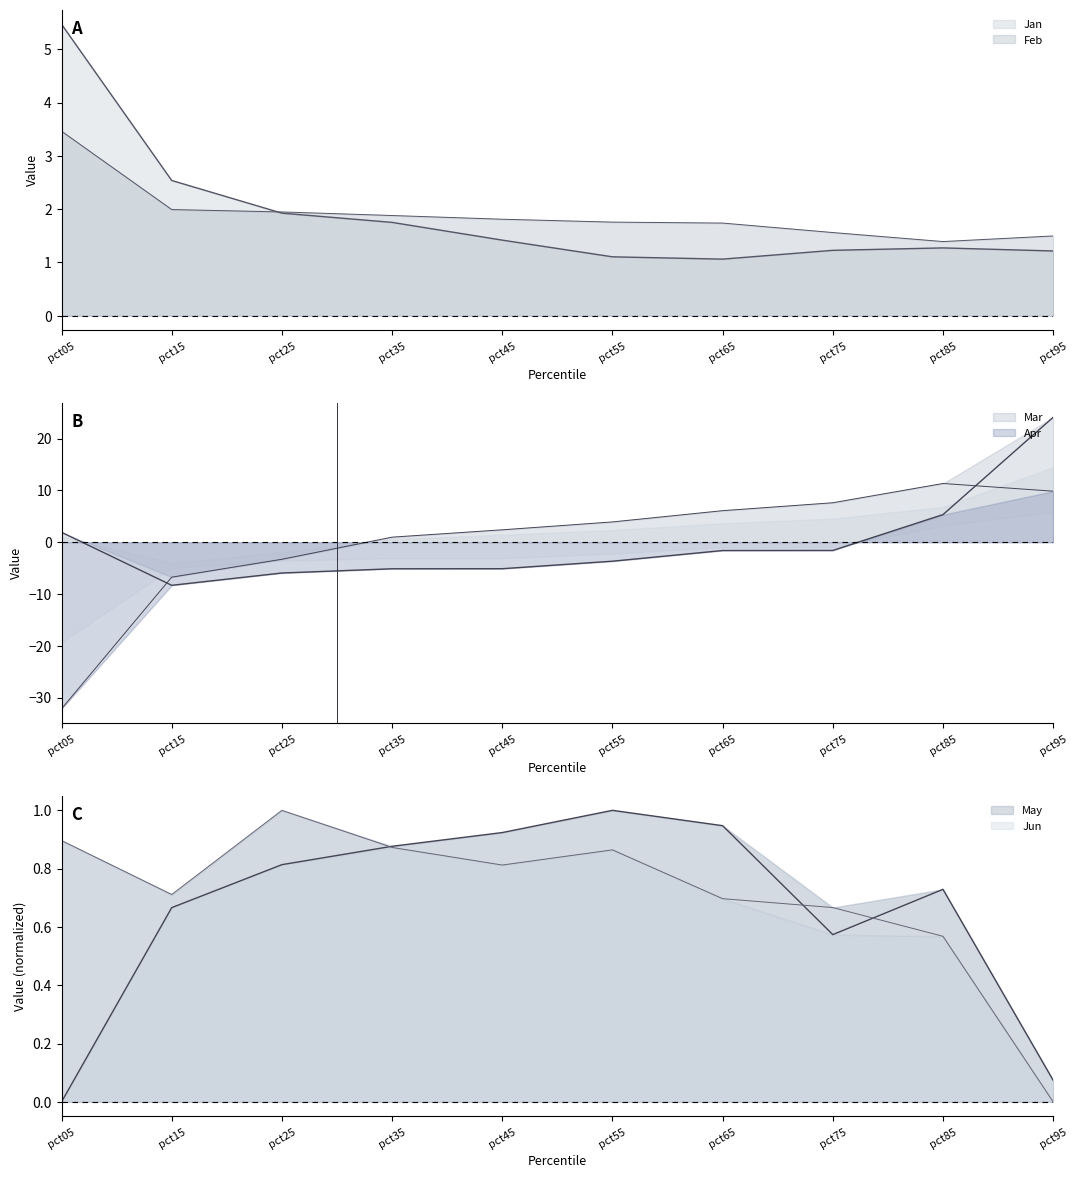

Between pct75 and pct25, which is larger?

pct25